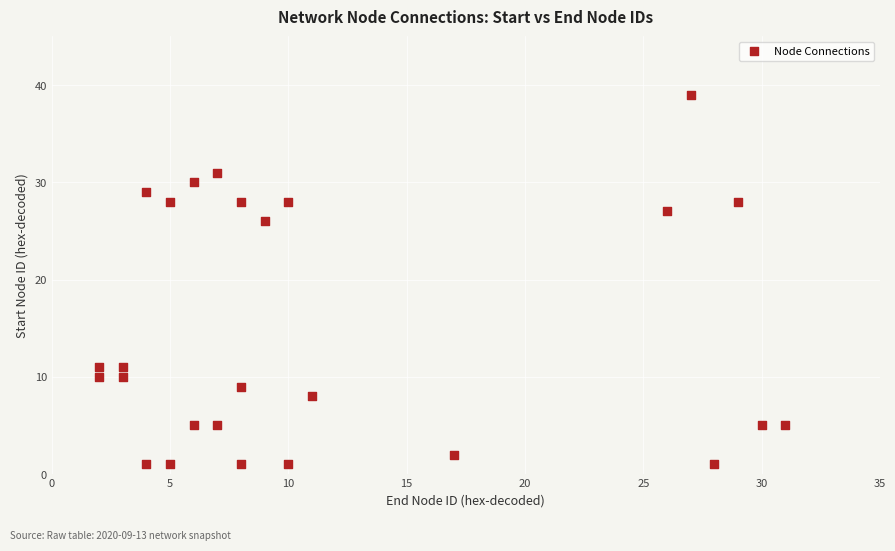

What Y value in the scatter plot is closest to 20?

26